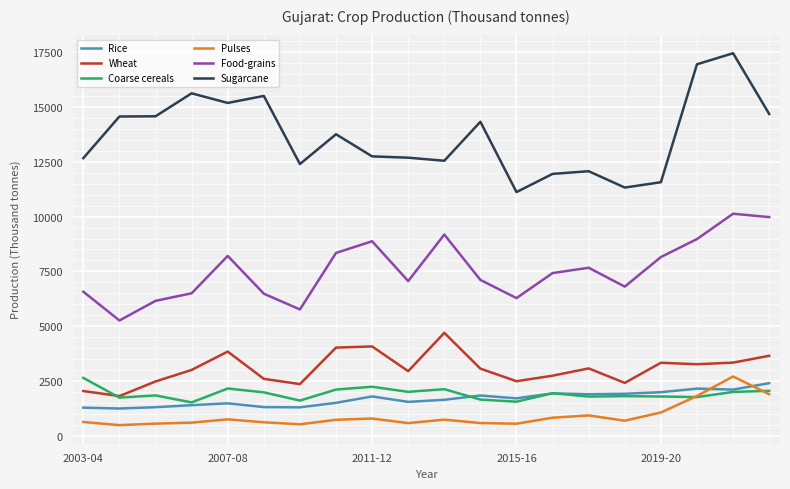

Which series has the largest total across all categories?

Sugarcane